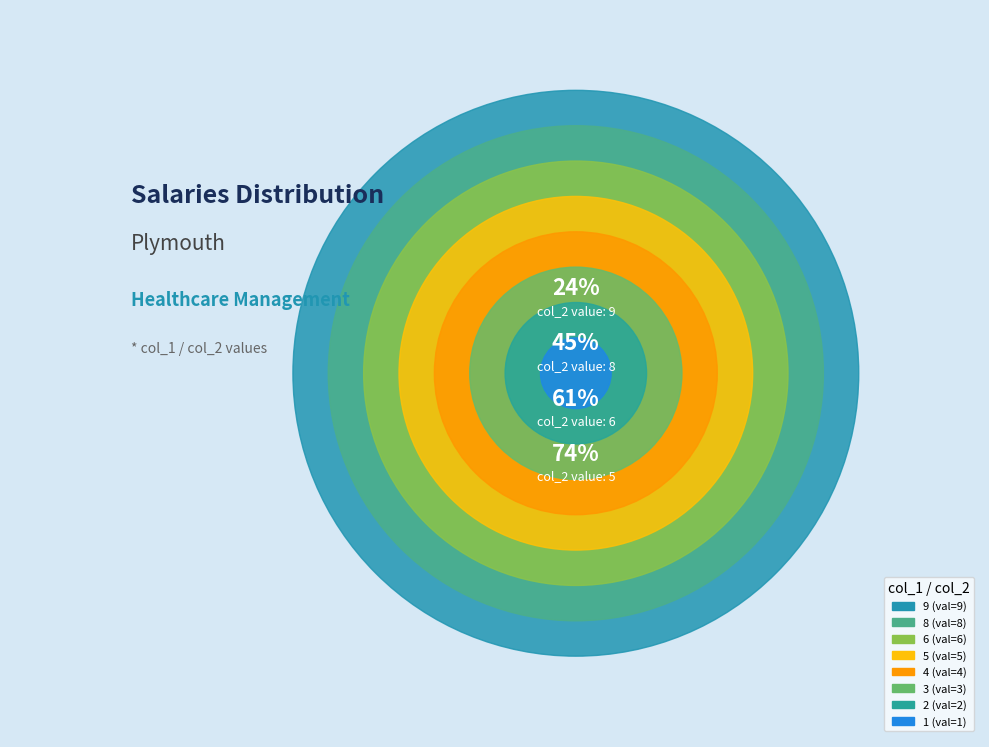

What is the change in value from 3 to 2?

-1